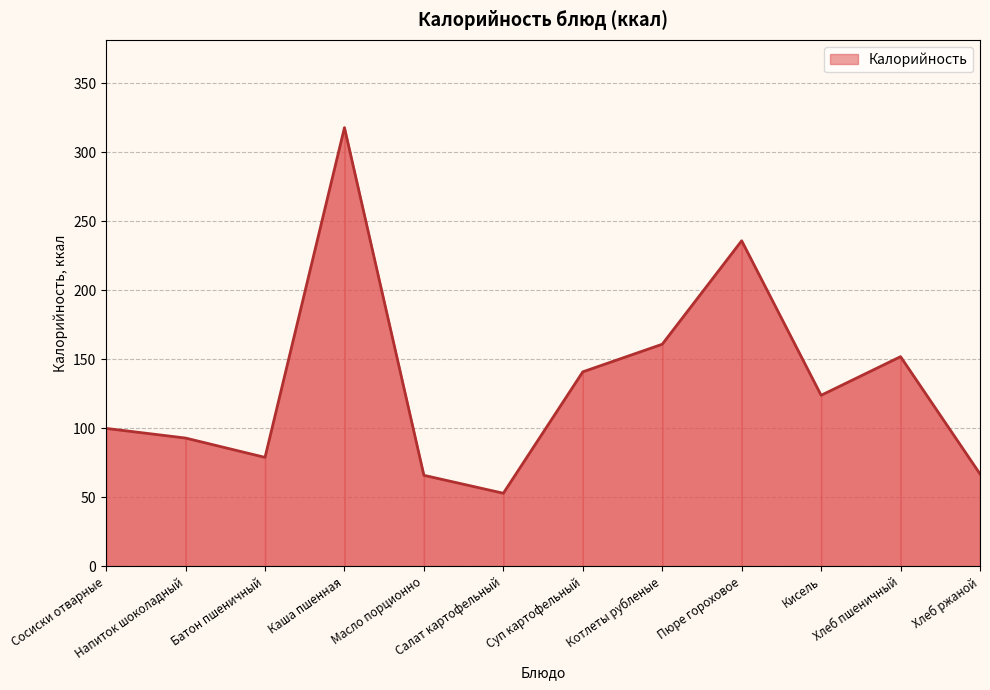

At which category does the chart reach its peak across all series?

Каша пшенная